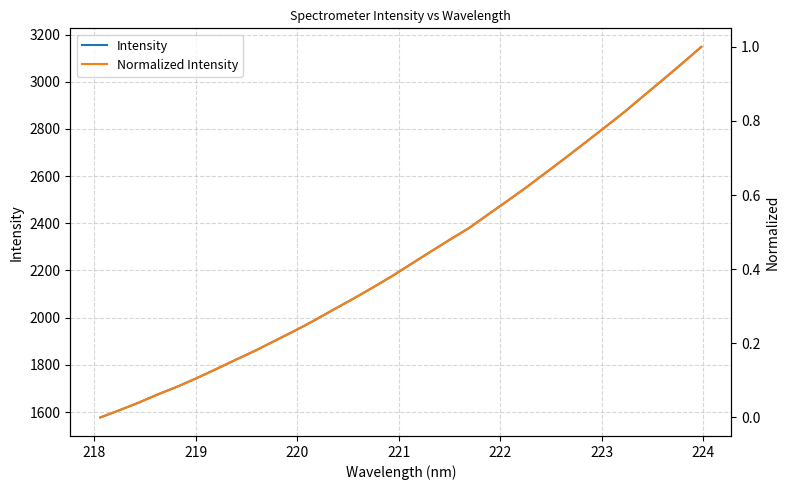

What is the maximum value for Intensity?

3148.0